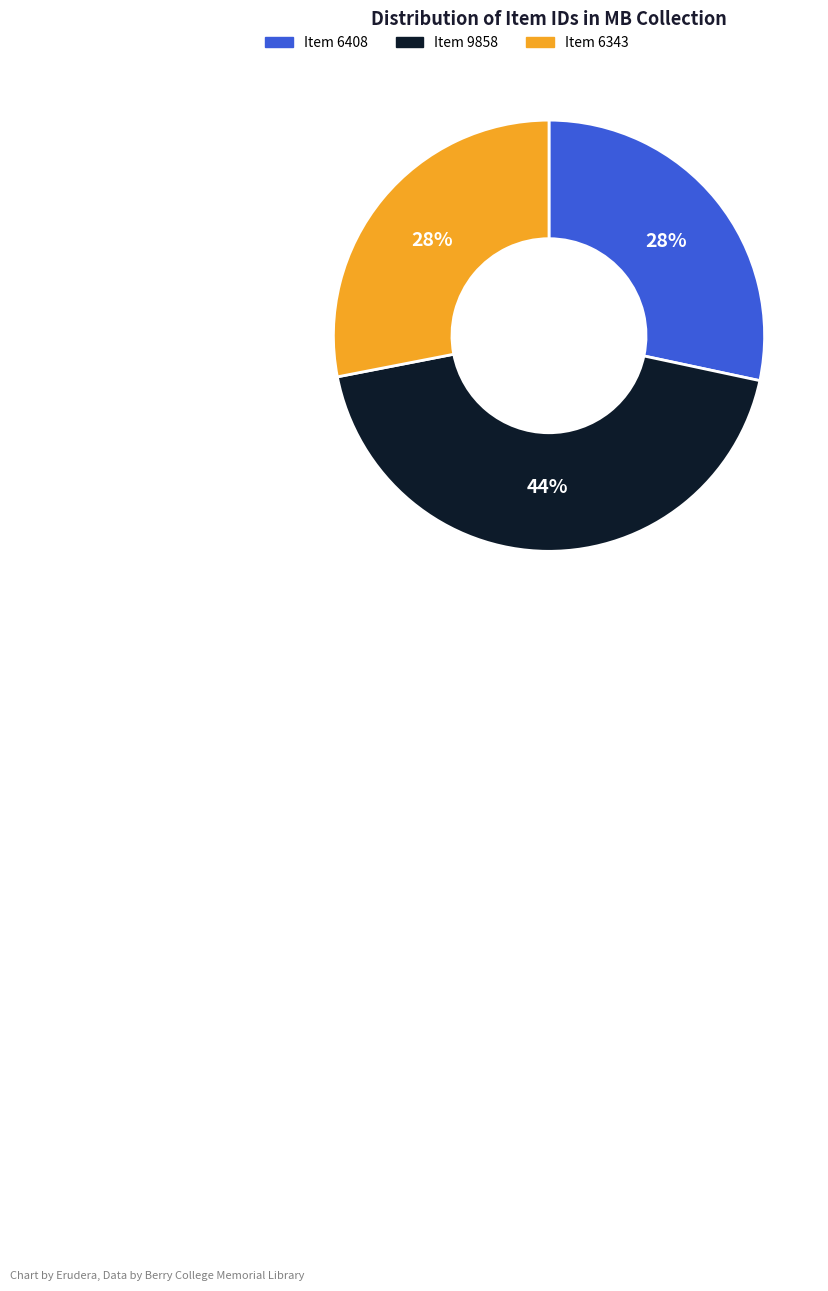

Which slice is the largest?

Item 9858